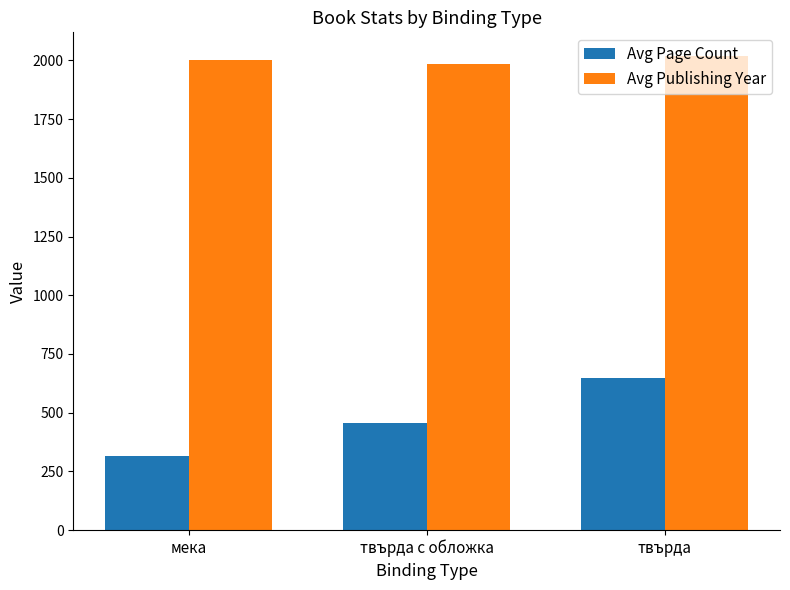

True or false: Avg Publishing Year has a value of 2019.0 at твърда.

True